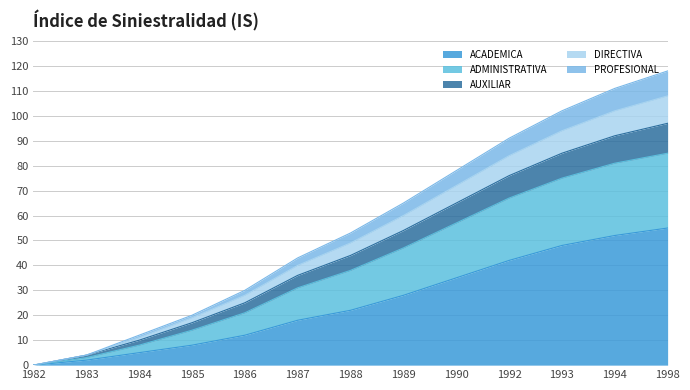

List the labels in order of ACADEMICA value, largest first.

1998, 1994, 1993, 1992, 1990, 1989, 1988, 1987, 1986, 1985, 1984, 1983, 1982